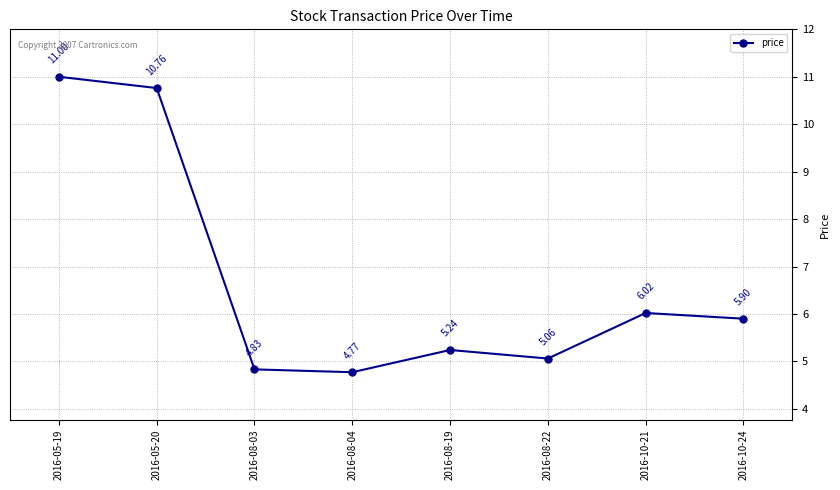

Approximately how many times larger is the value at 2016-08-04 compared to 2016-05-20?

0.4